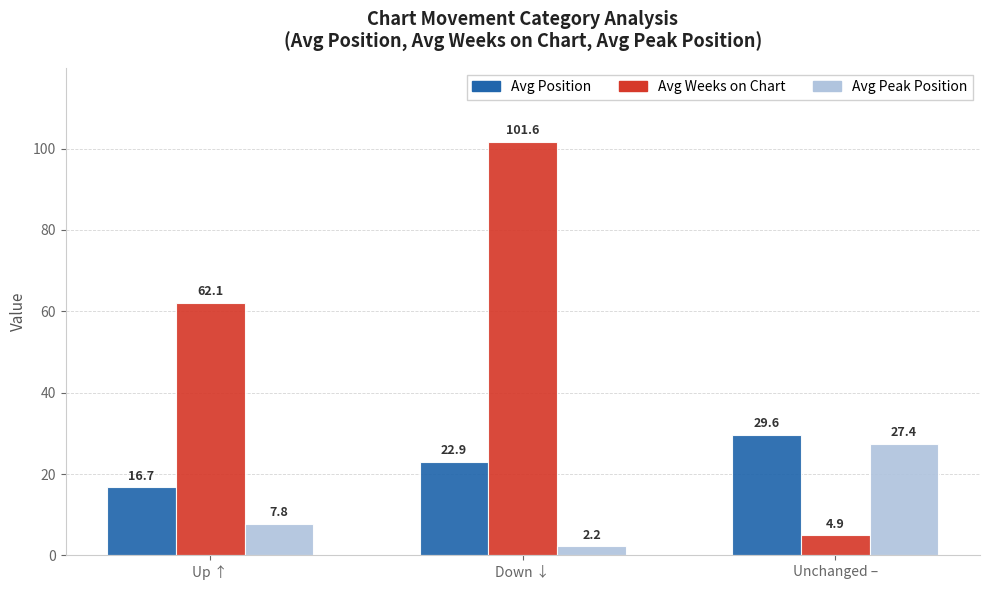

How many groups of bars are there?

3